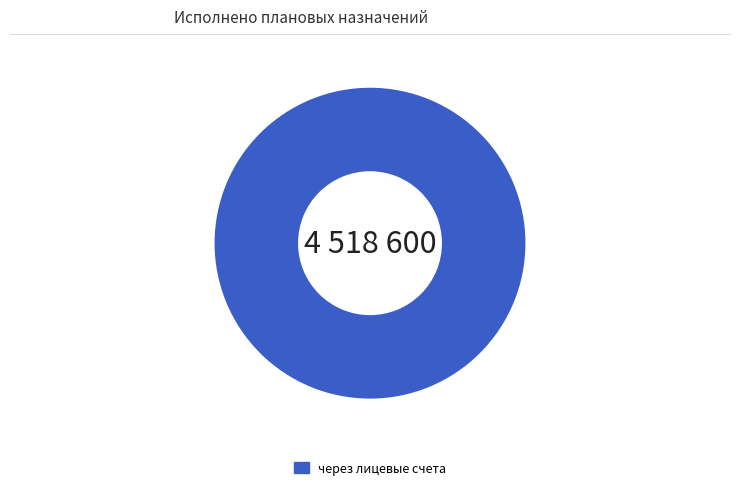

How many segments does this pie chart have?

1